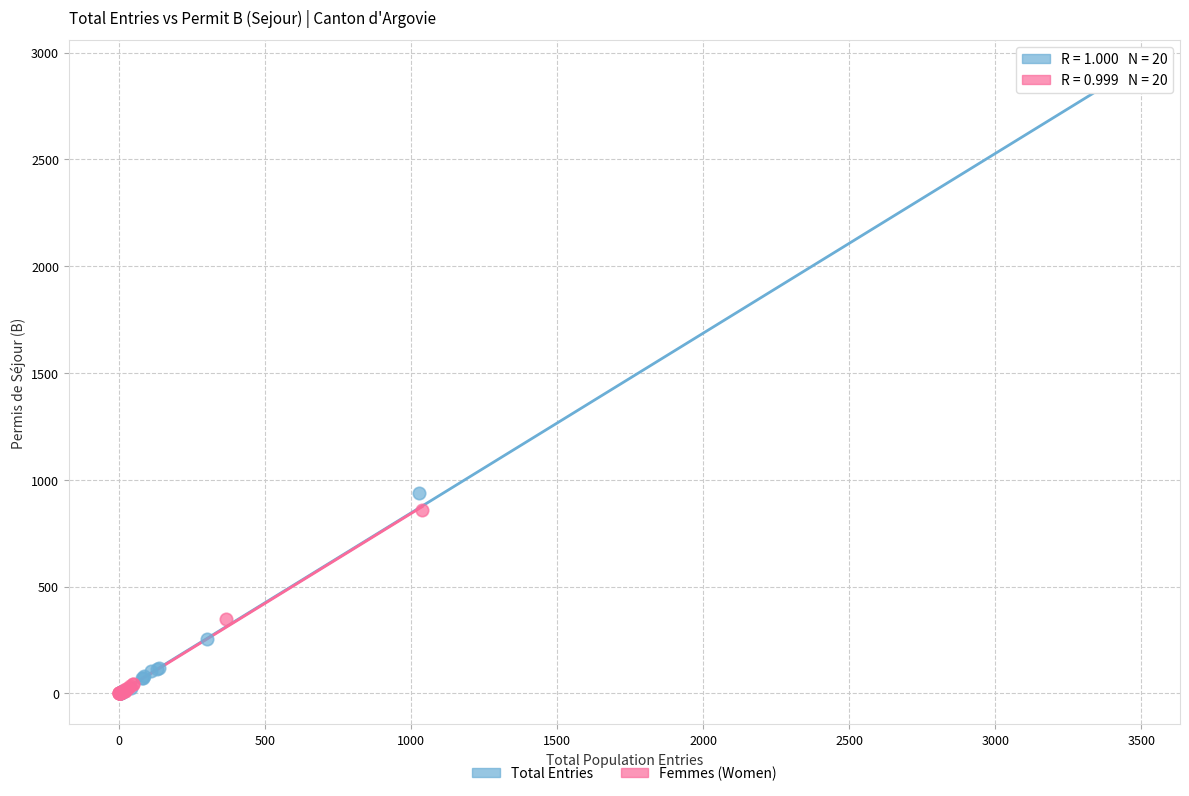

What are all the series names shown in the legend?

Total Entries, Femmes (Women)